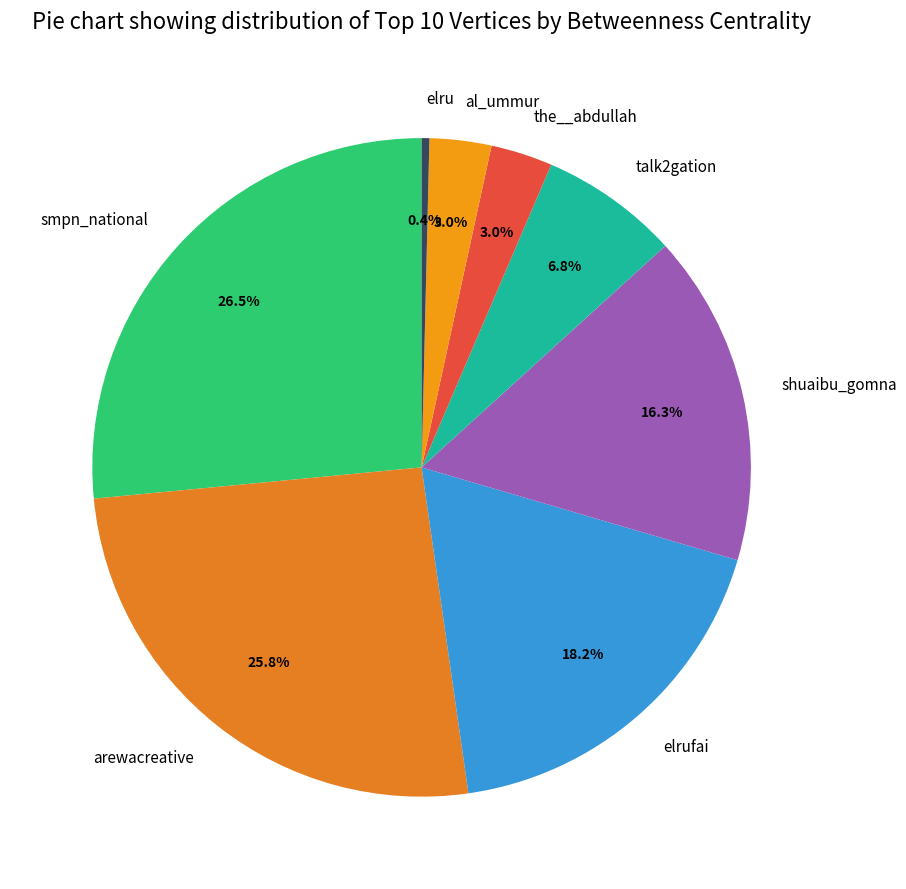

Is there a majority slice in this chart?

No